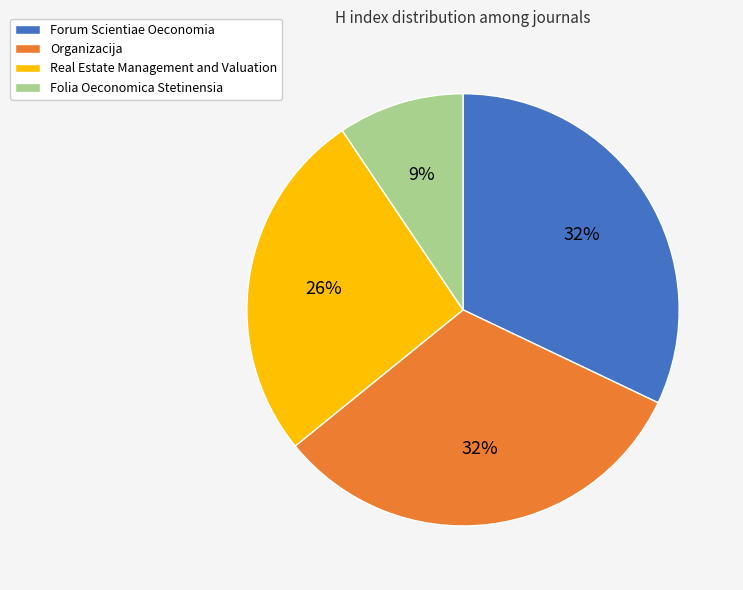

Is the sum of Real Estate Management and Valuation and Organizacija greater than half?

Yes